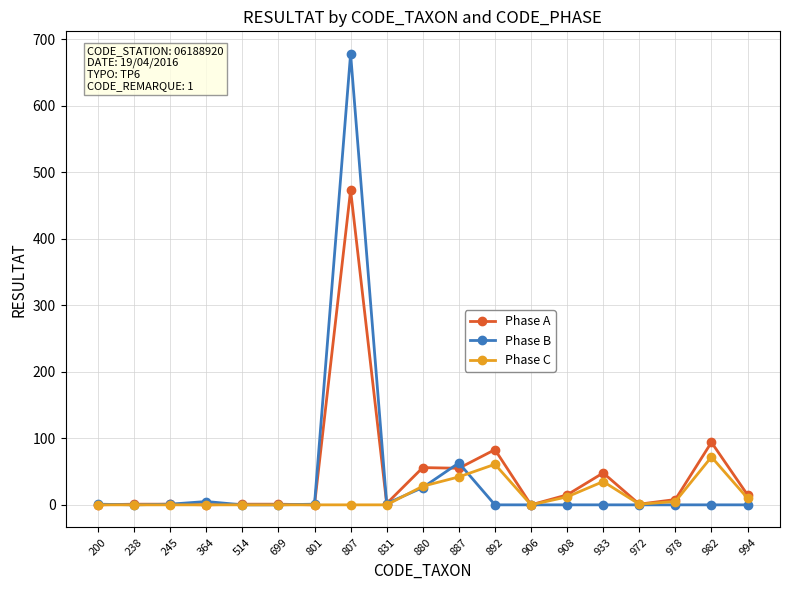

Which category has the highest value across all series?

807